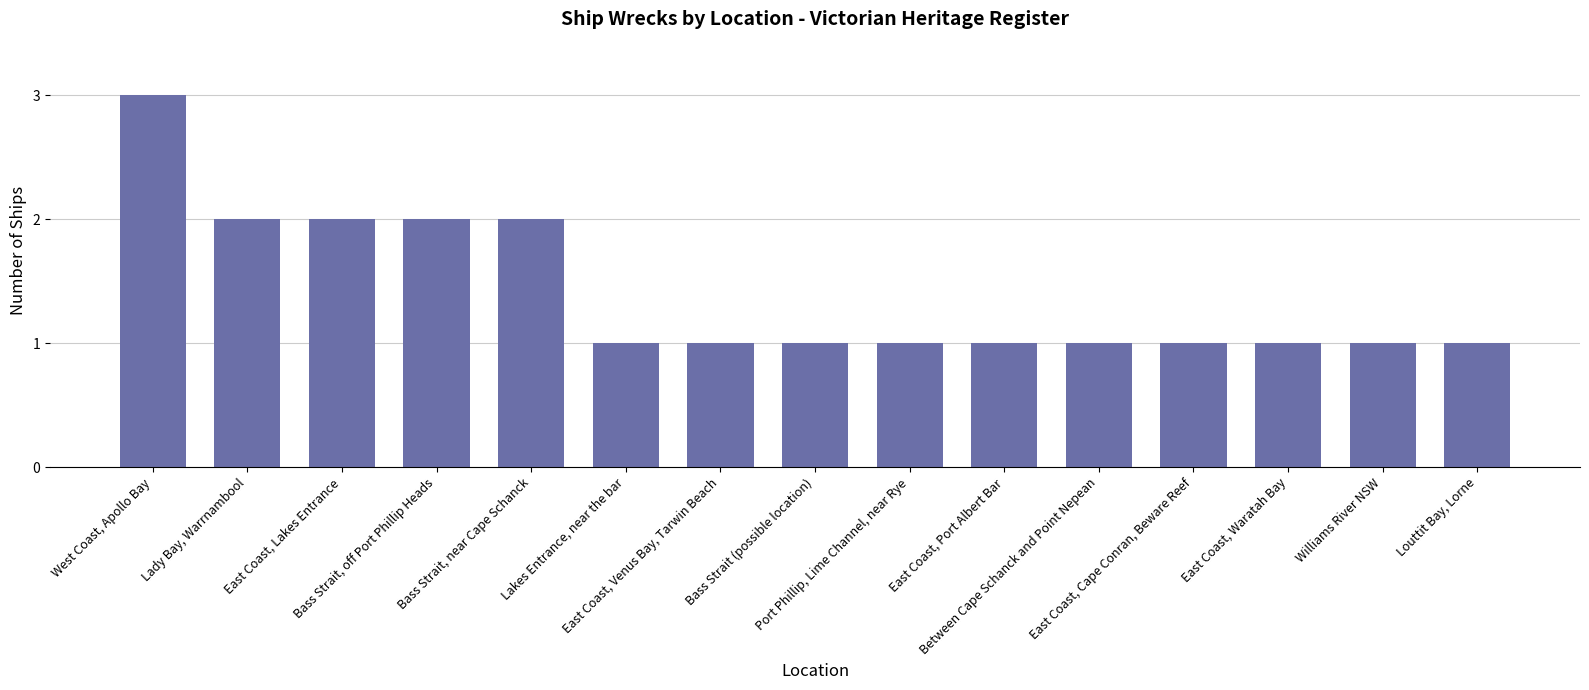

How many data points does each series have?

15